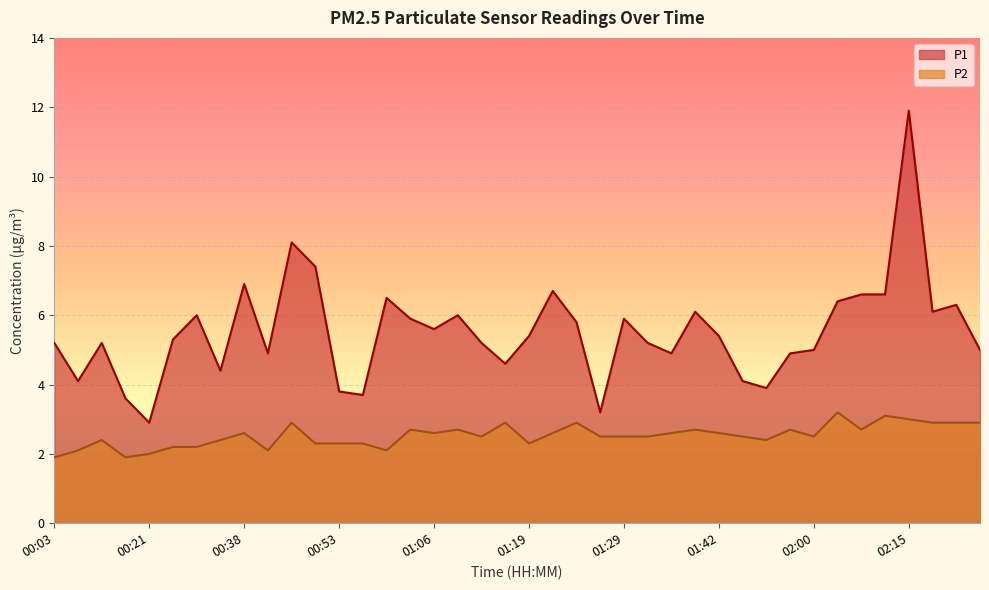

True or false: P1 has a value of 11.9 at 02:15.

True